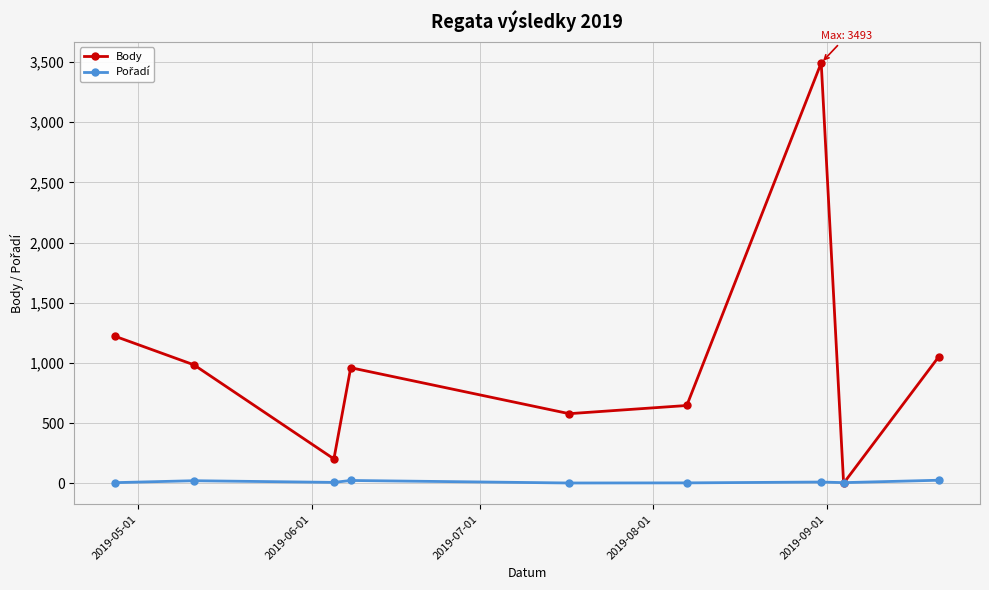

What is the maximum value shown in the chart?

3493